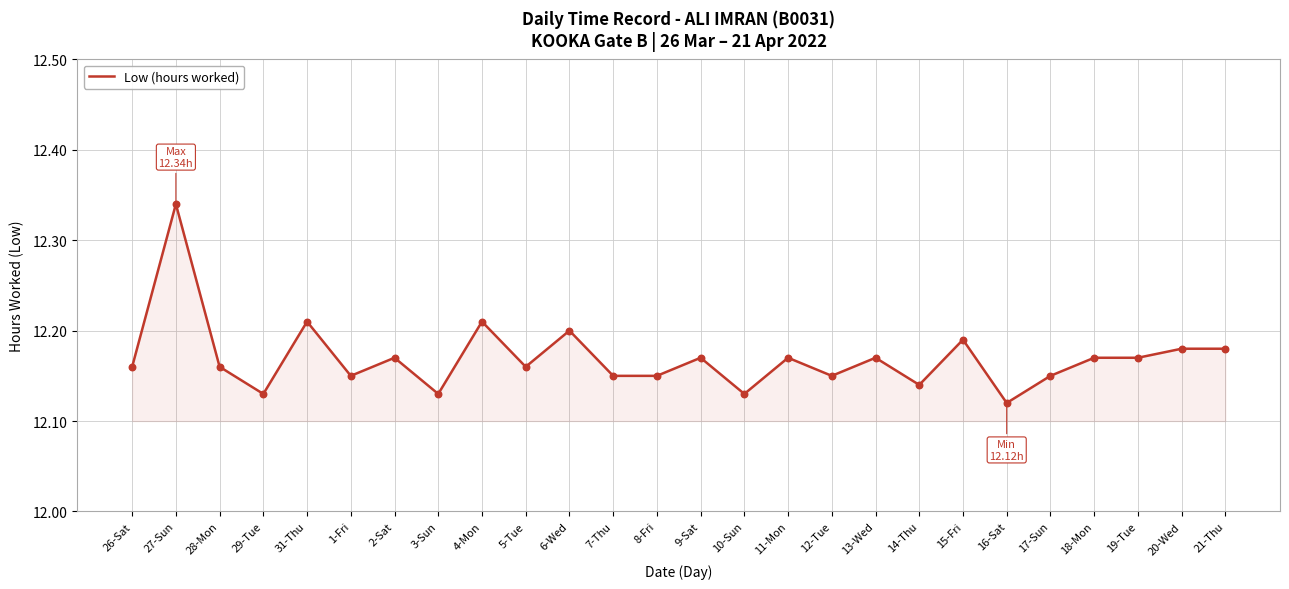

Which has a higher value, 3-Sun or 4-Mon?

4-Mon